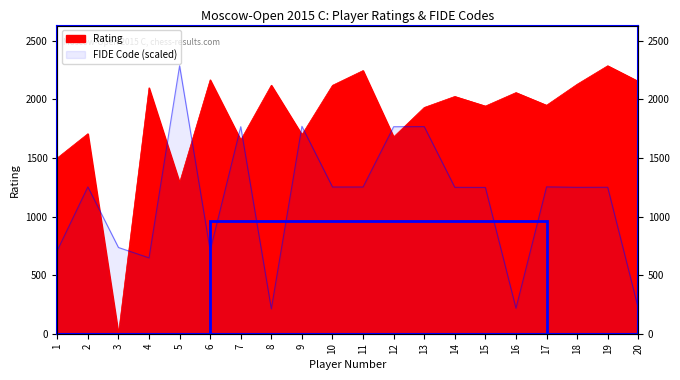

Which series ends up on top after the final intersection of FIDE Code and Rating?

Rating